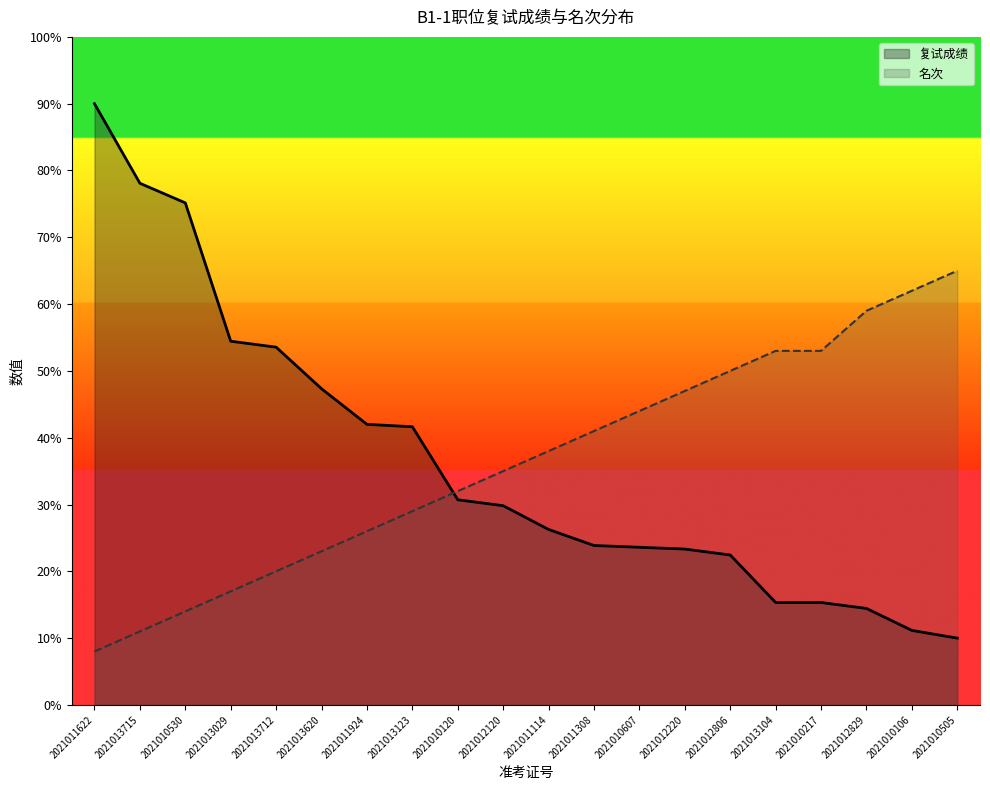

True or false: 复试成绩 and 名次 intersect in this chart.

True